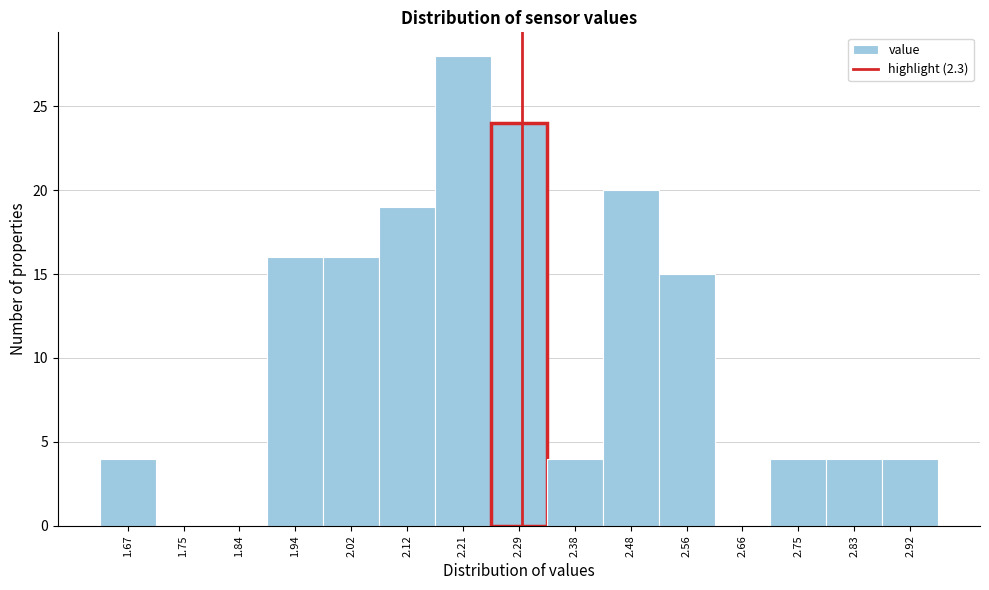

Reading left to right, transcribe this chart: for each bar, give the range it covers on the x-axis and its height. The values are not printed on the chart, so give them approximately, as read against the axis.

1.62 to 1.71: 4
1.71 to 1.80: 0
1.80 to 1.89: 0
1.89 to 1.98: 16
1.98 to 2.07: 16
2.07 to 2.16: 19
2.16 to 2.25: 28
2.25 to 2.34: 24
2.34 to 2.43: 4
2.43 to 2.52: 20
2.52 to 2.61: 15
2.61 to 2.70: 0
2.70 to 2.79: 4
2.79 to 2.88: 4
2.88 to 2.97: 4